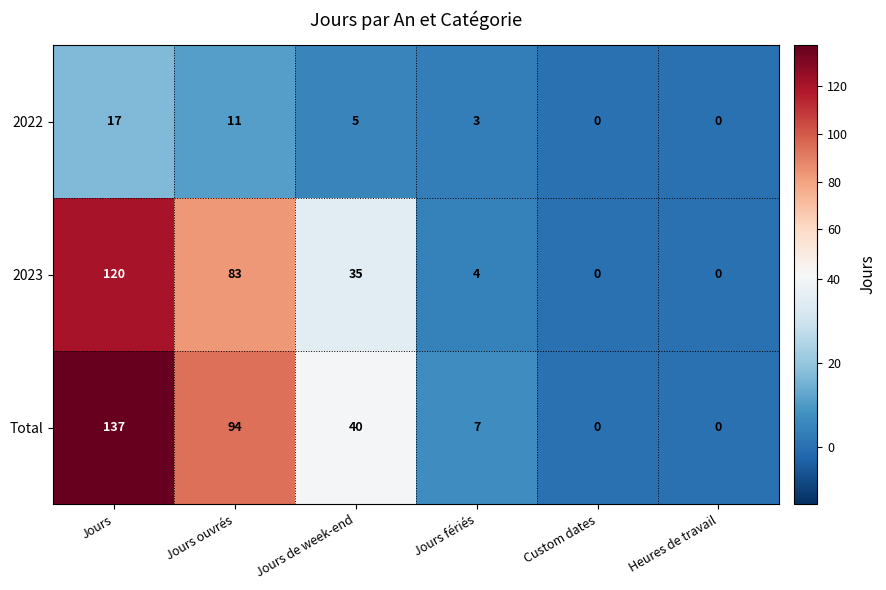

Which series has the widest spread of values?

Total